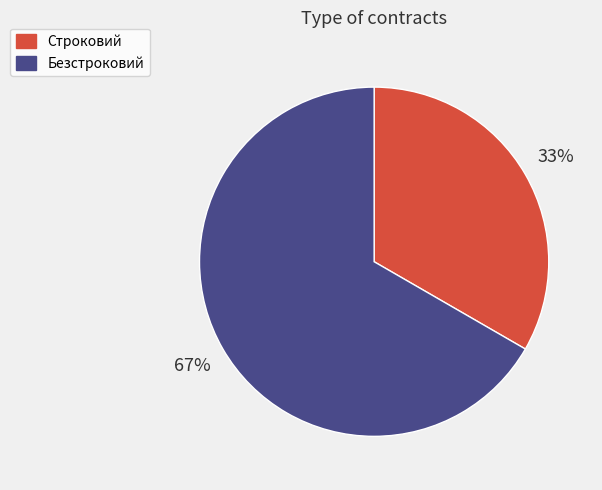

Count the number of slices in the pie.

2